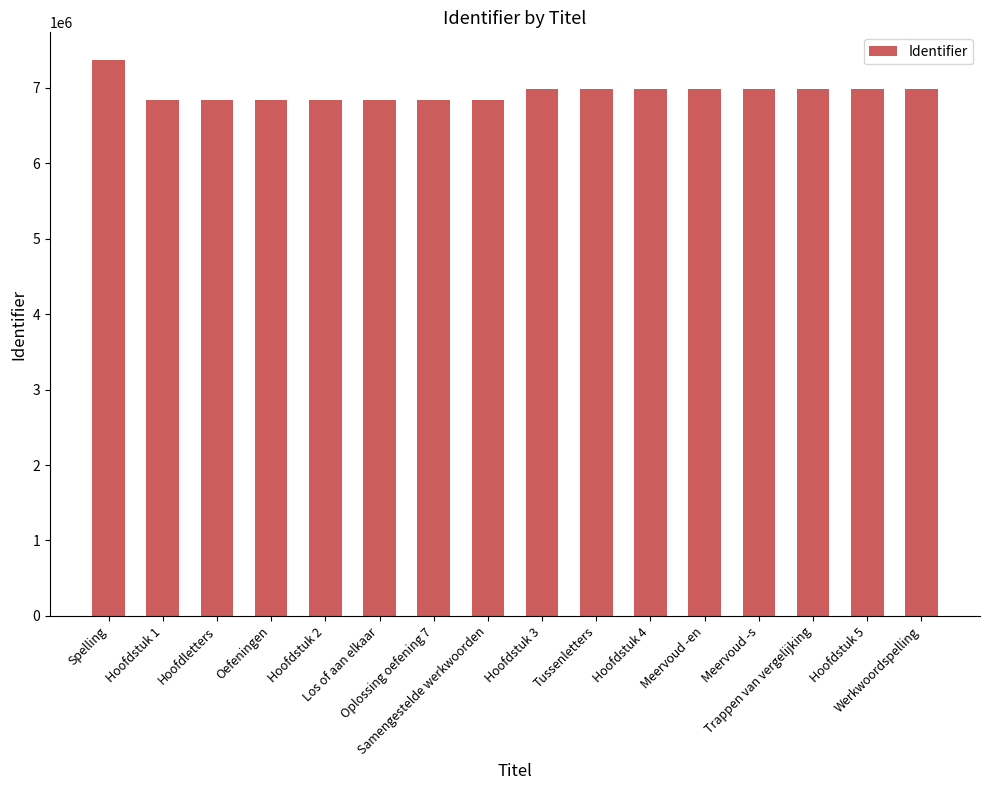

What is the smallest value displayed?

6843071